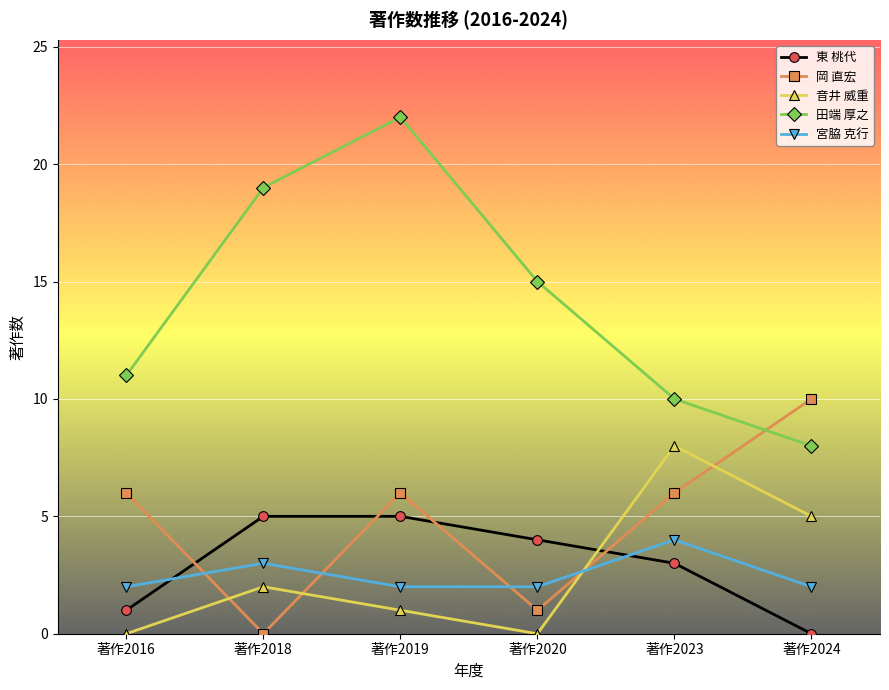

True or false: 田端 厚之 has a value of 19 at 著作2018.

True